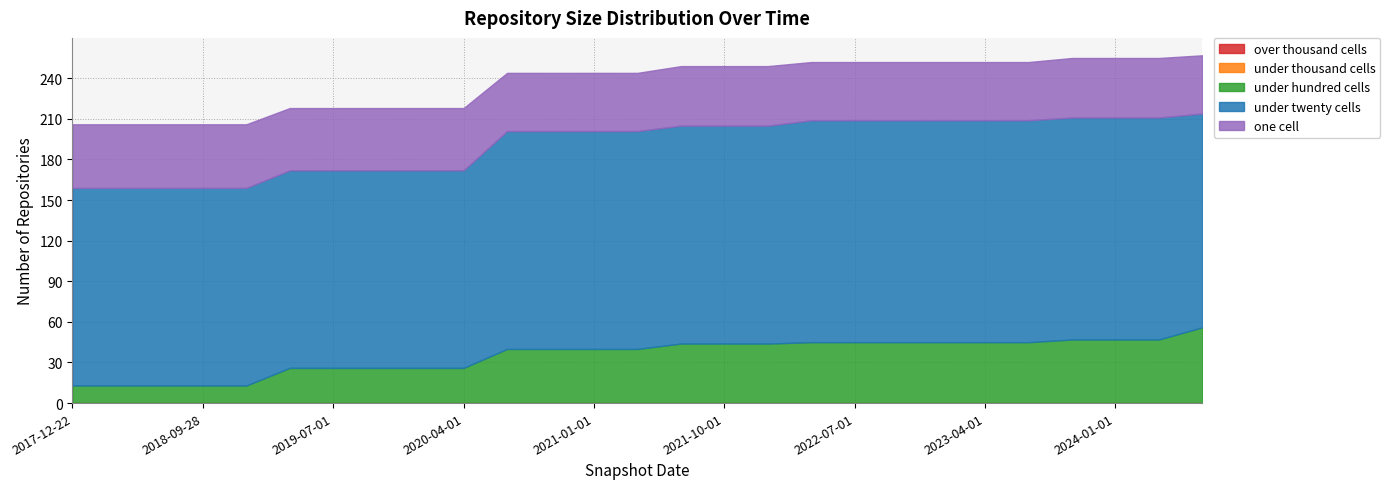

At 2022-07-01, list the series in order from smallest to largest.

over_thousand_cells, under_thousand_cells, one_cell, under_hundred_cells, under_twenty_cells